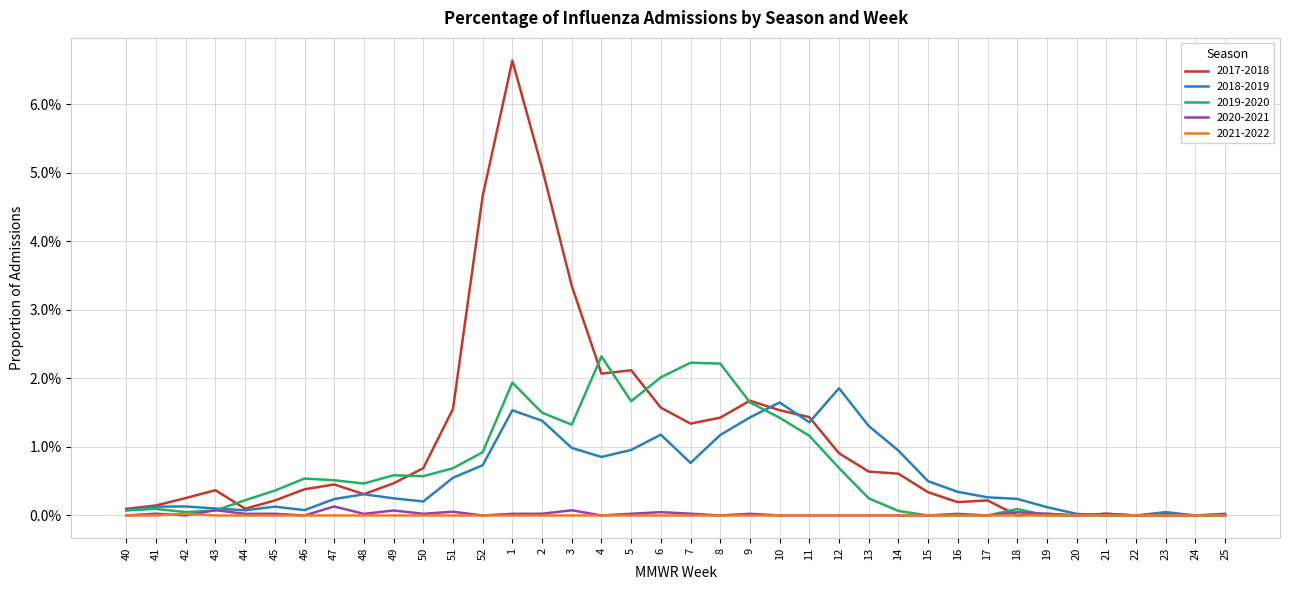

What are all the series names shown in the legend?

2017-2018, 2018-2019, 2019-2020, 2020-2021, 2021-2022